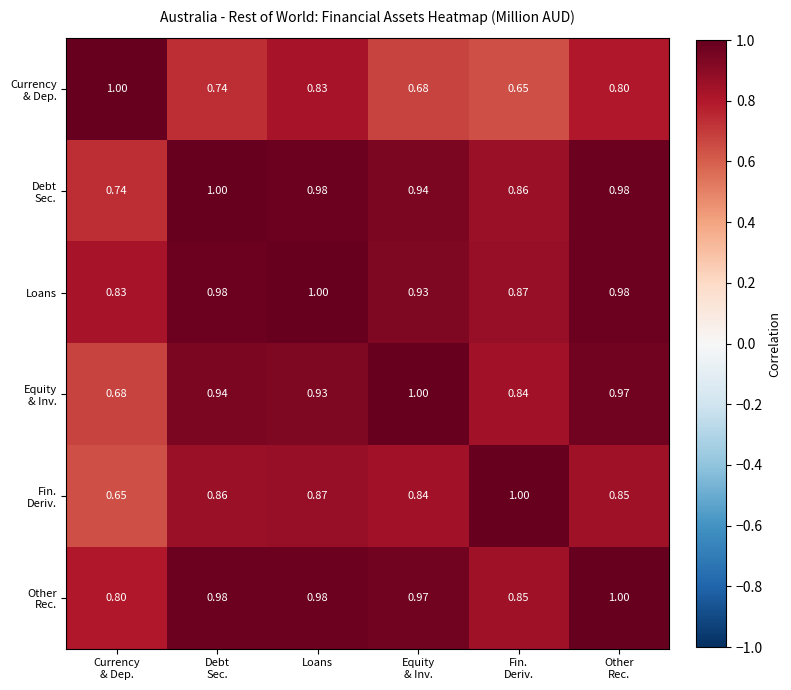

Which series has the largest total across all categories?

Loans